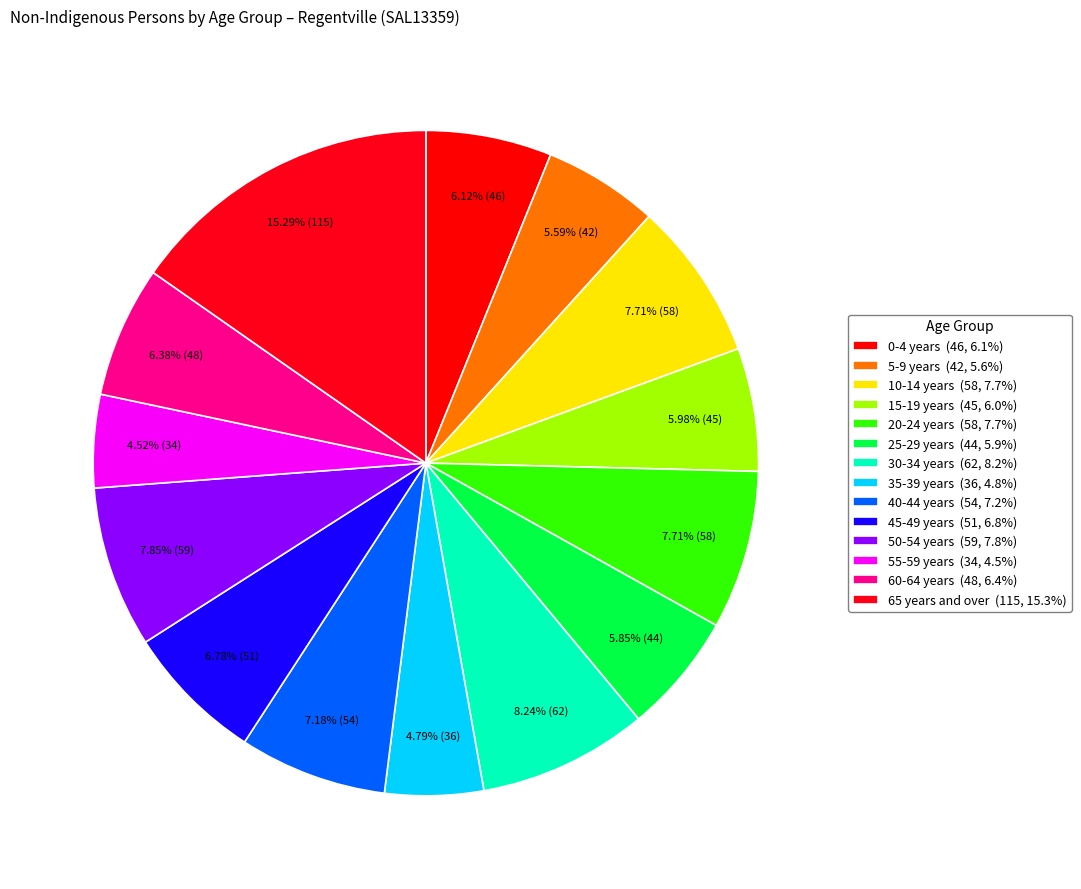

Does 10-14 years account for over 50% of the chart?

No